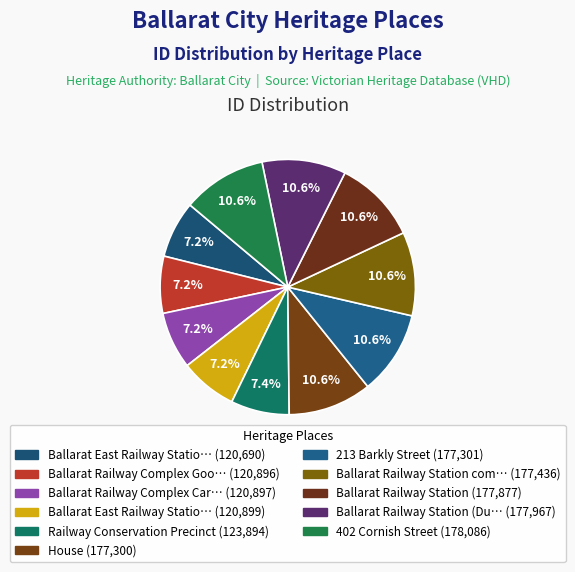

Rank the categories by value from highest to lowest.

402 Cornish Street, Ballarat Railway Station (Duplicate), Ballarat Railway Station, Ballarat Railway Station complex, 213 Barkly Street, House, Railway Conservation Precinct, Ballarat East Railway Station Goods Shed, Ballarat Railway Complex Carriage/Engine, Ballarat Railway Complex Goods Sheds, Ballarat East Railway Station Complex